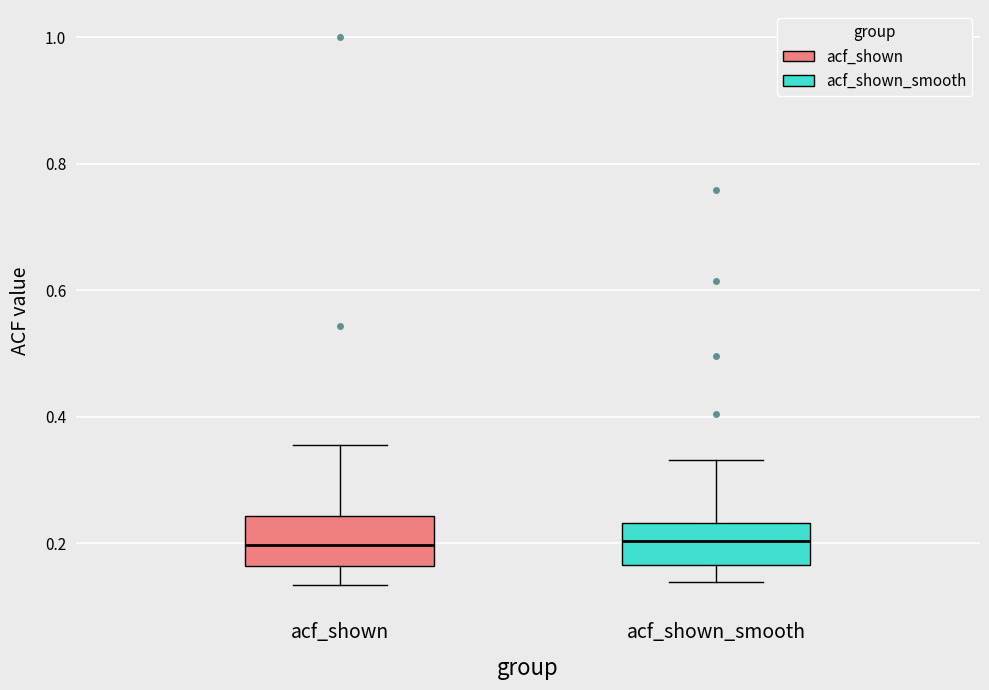

Where is the upper edge of the box for acf_shown on the y-axis? The values are not printed on the chart, so give them approximately, as read against the axis.

0.24